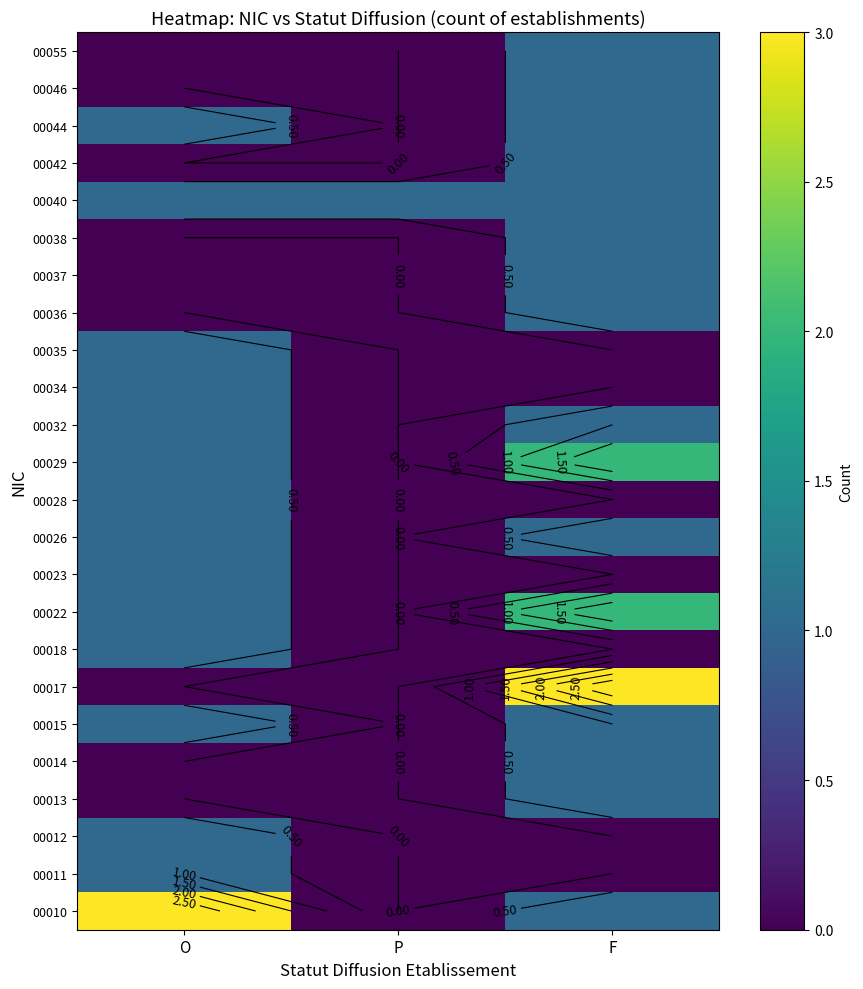

True or false: 00015 has a value of 1 at F.

False